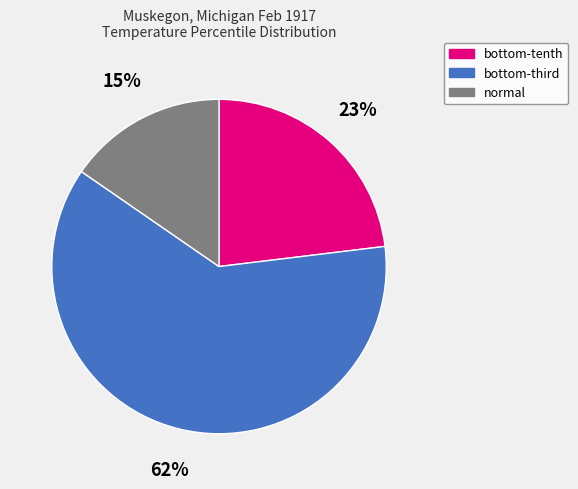

Which slice is the largest?

bottom-third